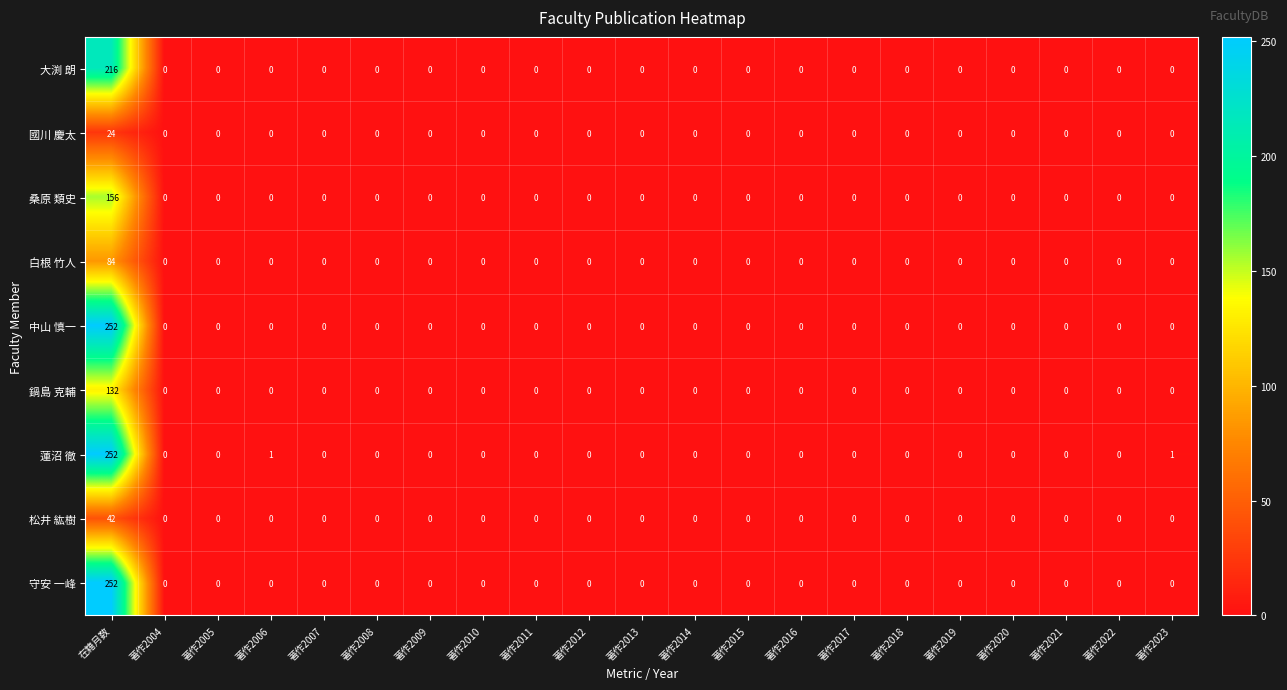

What is the sum of all 松井 紘樹 values?

42